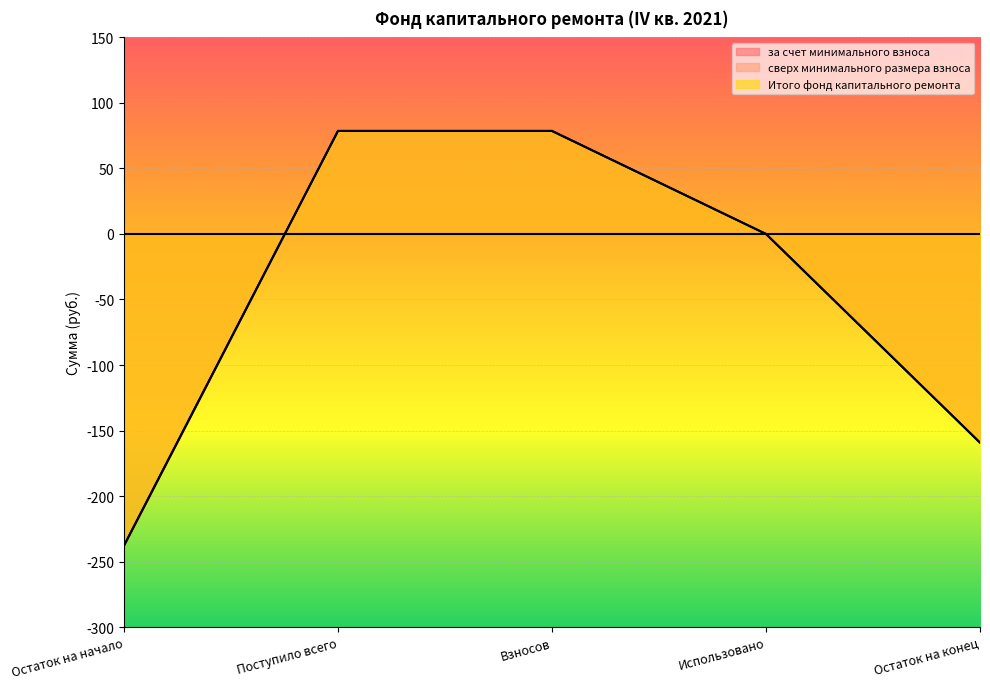

Which series has the largest total across all categories?

за счет минимального взноса